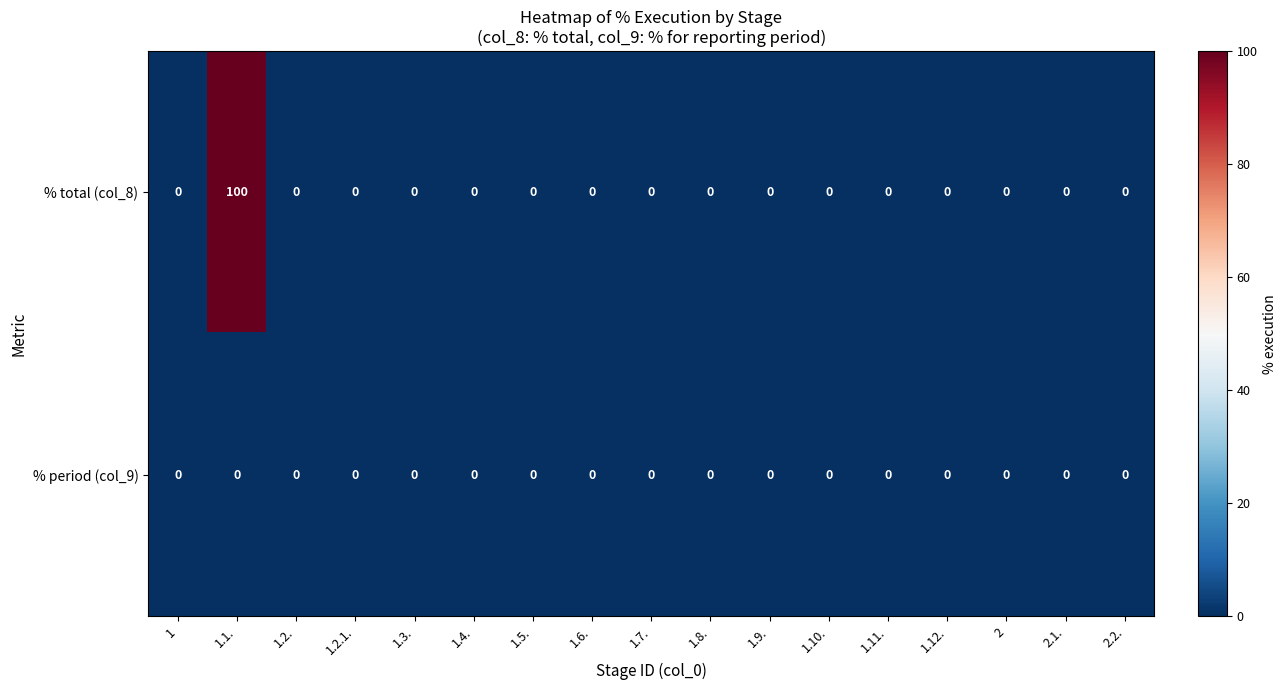

List the series in order of their overall mean, lowest first.

% period (col_9), % total (col_8)